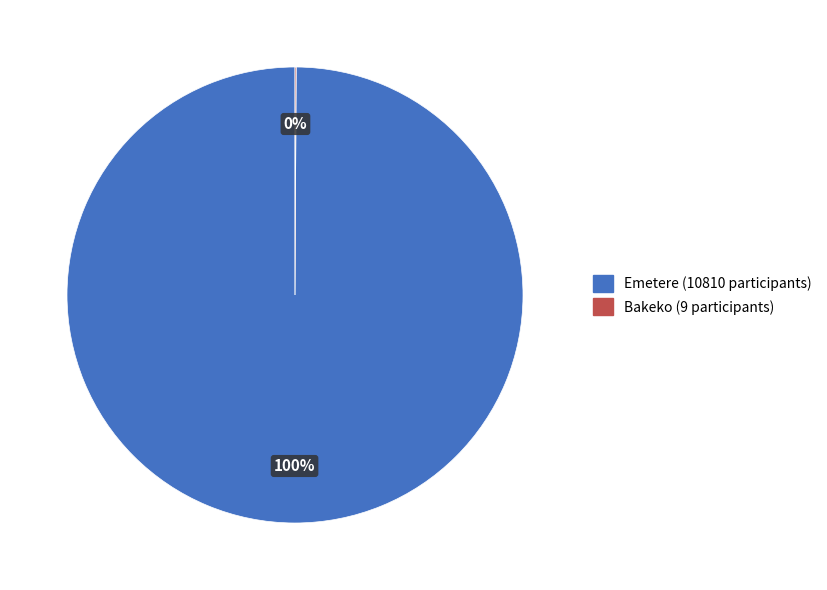

What is the majority slice?

Emetere